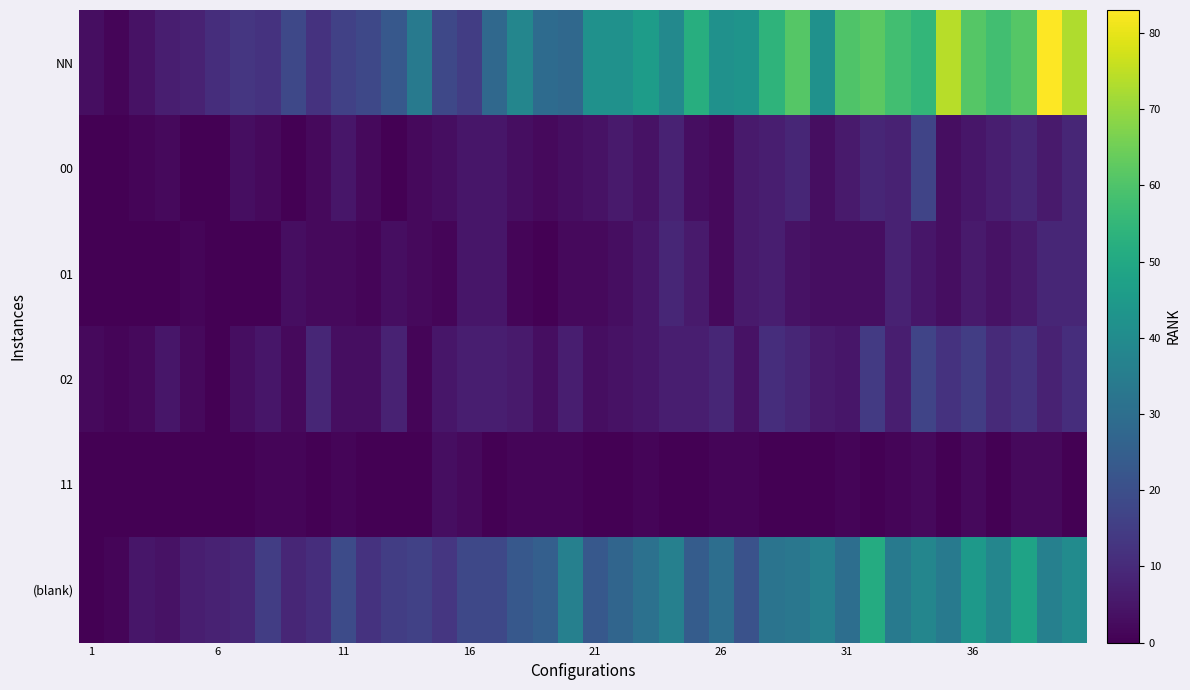

How many data points does each series have?

40